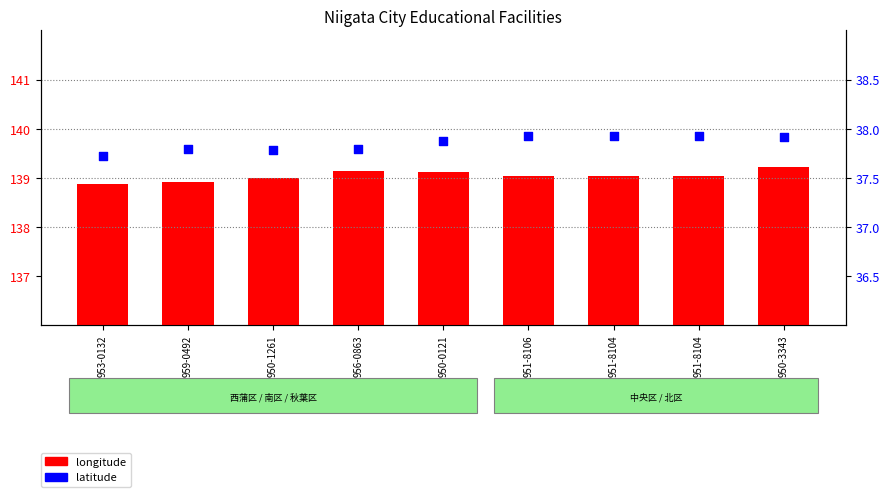

Is the value of longitude at 951-8106 greater than the value of latitude at 951-8104?

Yes